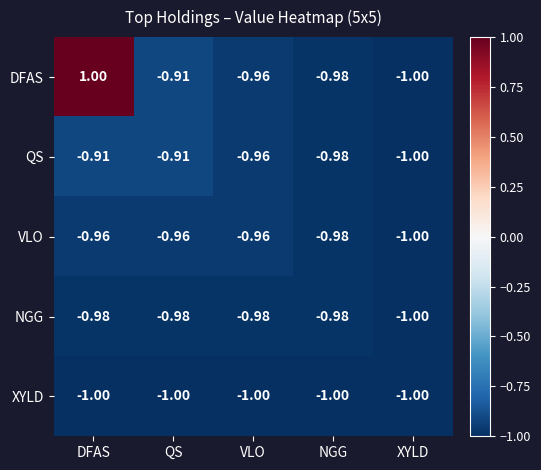

List the labels in order of DFAS value, smallest first.

XYLD, NGG, VLO, QS, DFAS